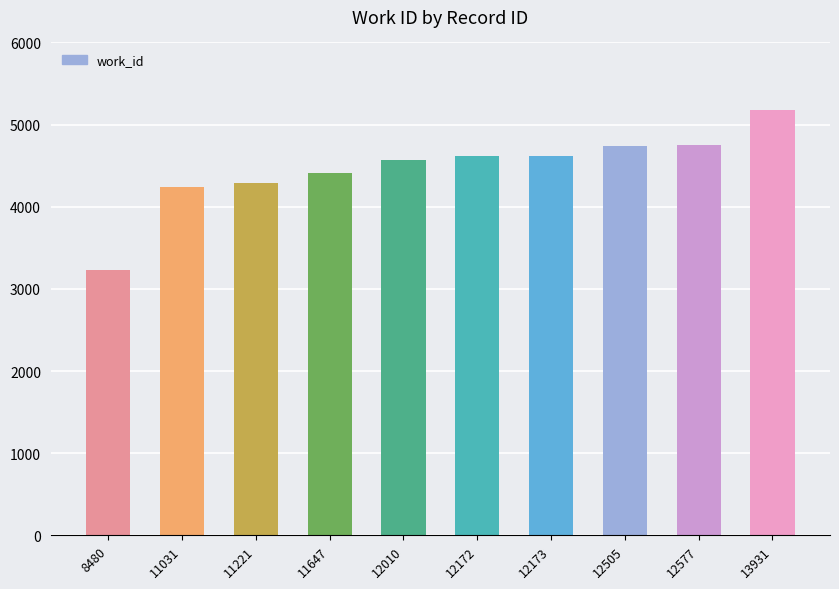

Read the value at 11647, to the nearest 10.

4420